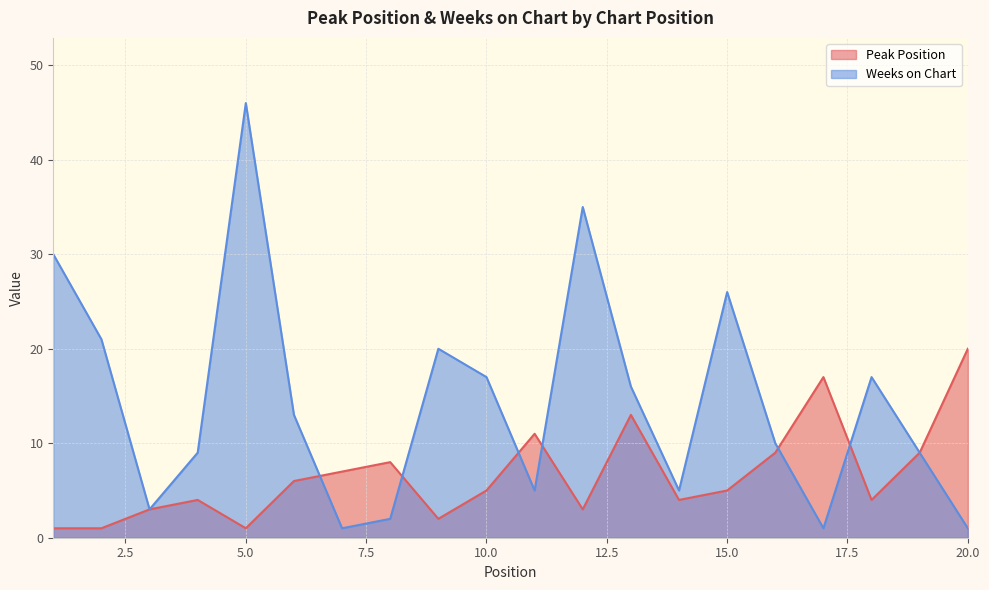

Rank the series at 16 from lowest to highest value.

Peak Position, Weeks on Chart